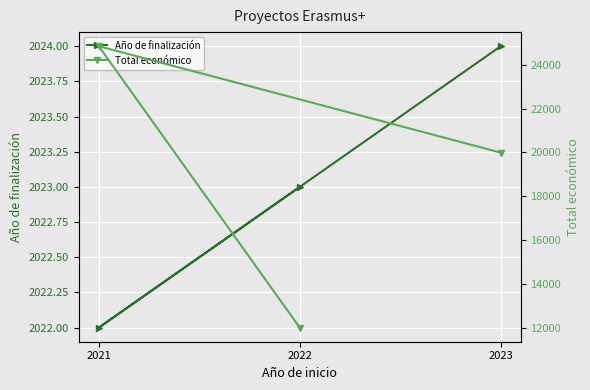

Is it true that Año de finalización equals 553 at 2021?

False